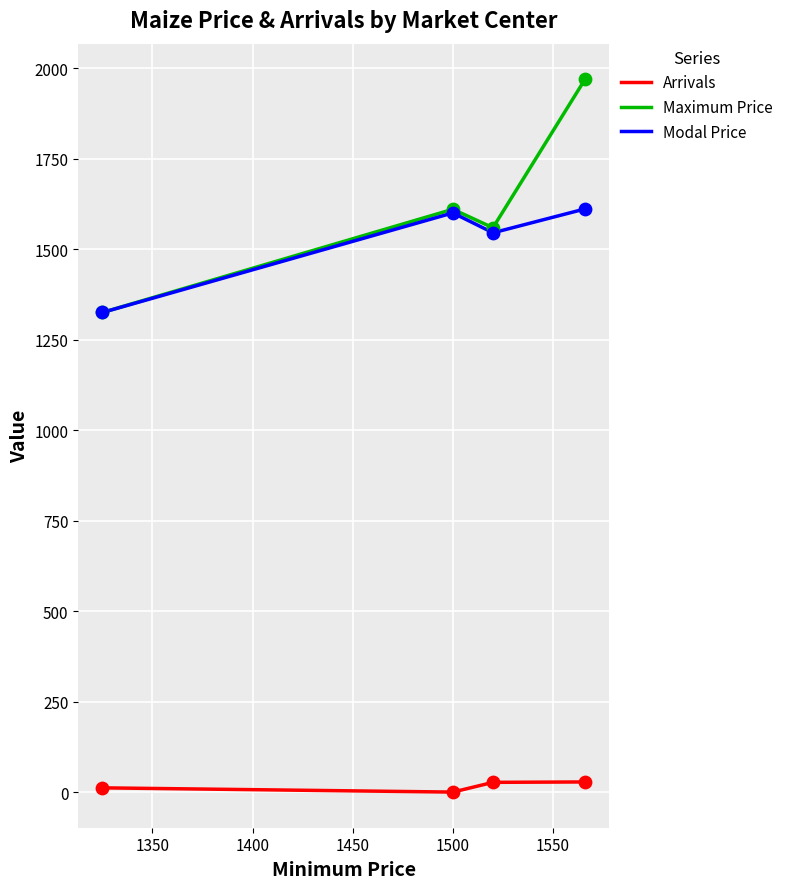

Which series reaches the minimum Y coordinate?

Arrivals